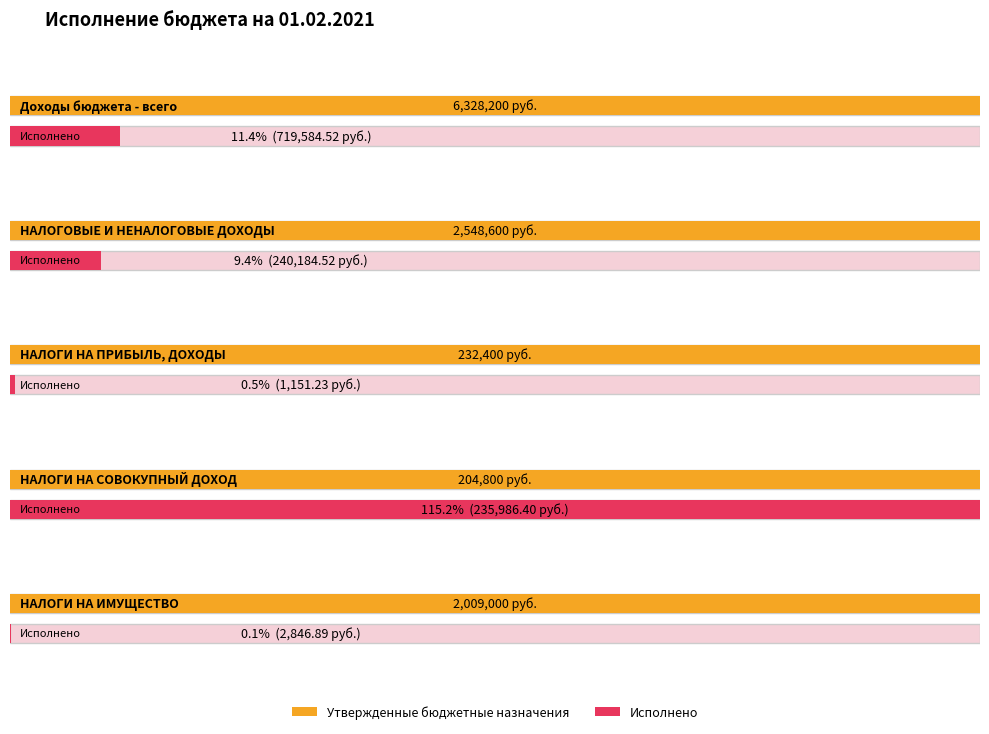

What is the spread (max minus min) of values at НАЛОГИ НА СОВОКУПНЫЙ ДОХОД?

31186.4